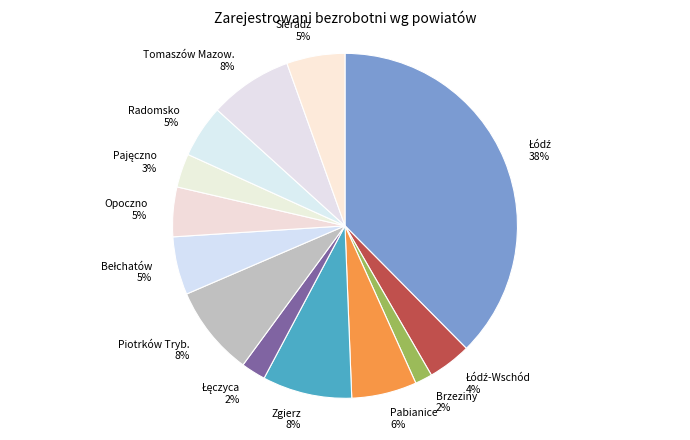

True or false: Radomsko accounts for 5% of the total.

True